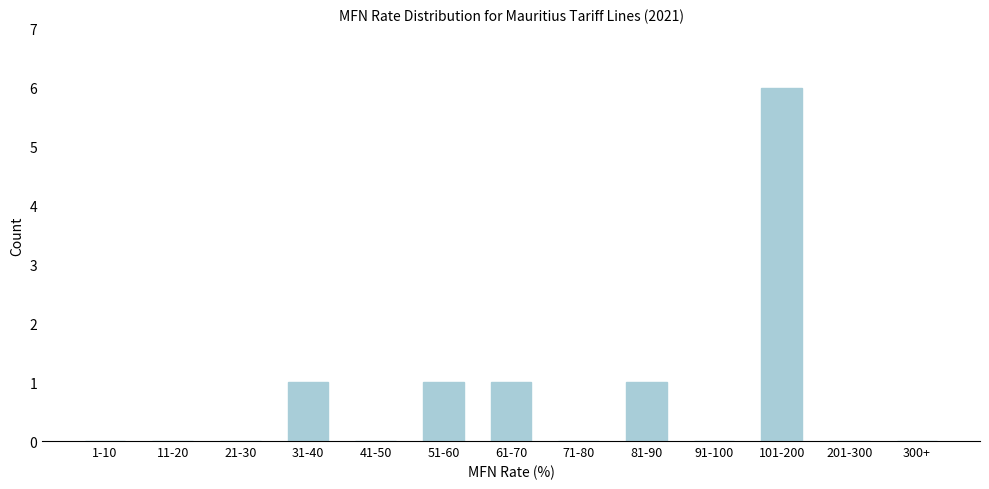

Reading left to right, what are all the values shown in this chart?

1-10=0	11-20=0	21-30=0	31-40=1	41-50=0	51-60=1	61-70=1	71-80=0	81-90=1	91-100=0	101-200=6	201-300=0	300+=0